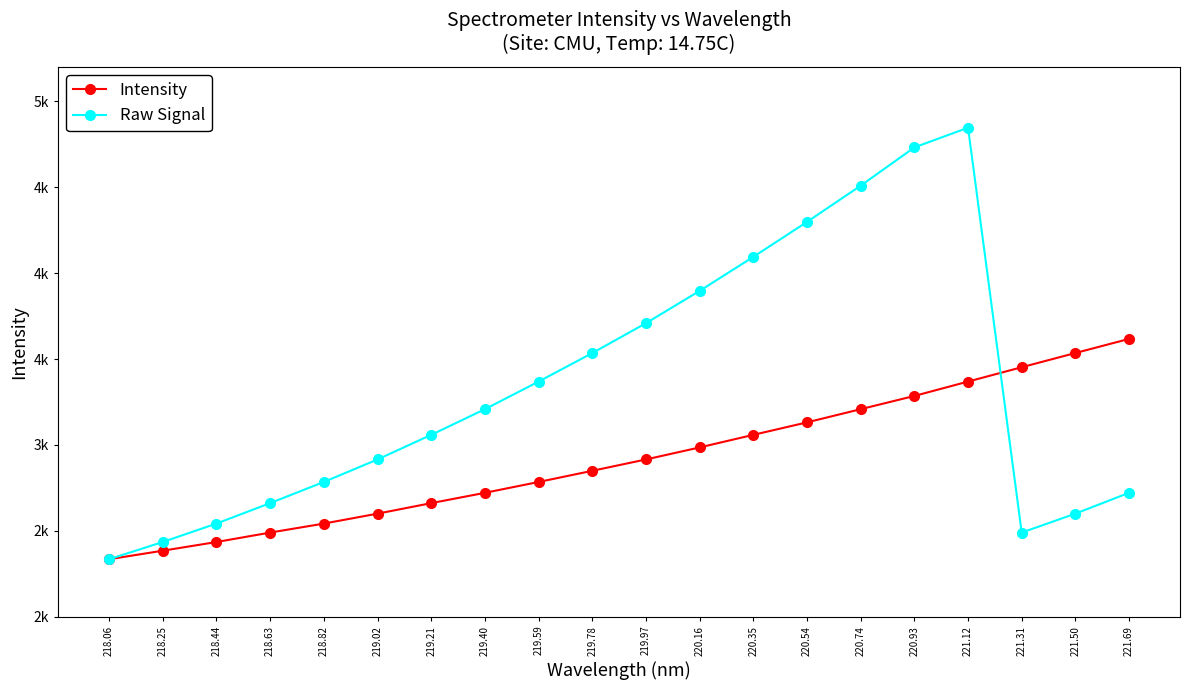

True or false: Raw Signal has a value of 4436.6 at 218.44.

False